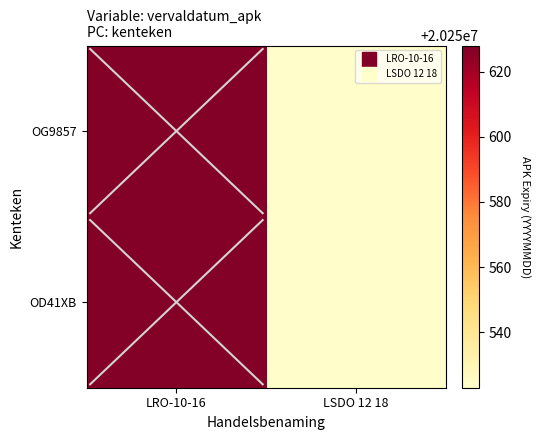

Reading left to right, extract all data points from this chart.

OG9857: LRO-10-16=20250627	LSDO 12 18=20250524
OD41XB: LRO-10-16=20250627	LSDO 12 18=20250524